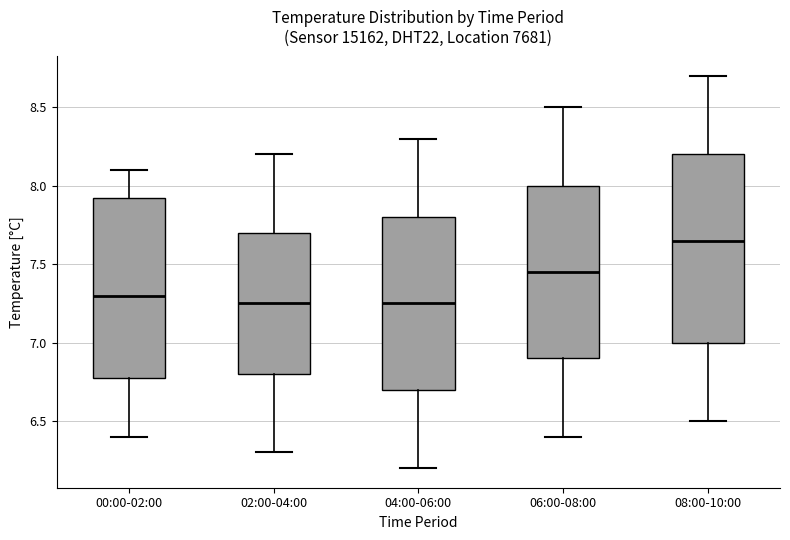

Where does the upper whisker of the box for 06:00-08:00 end on the y-axis? The values are not printed on the chart, so give them approximately, as read against the axis.

8.50